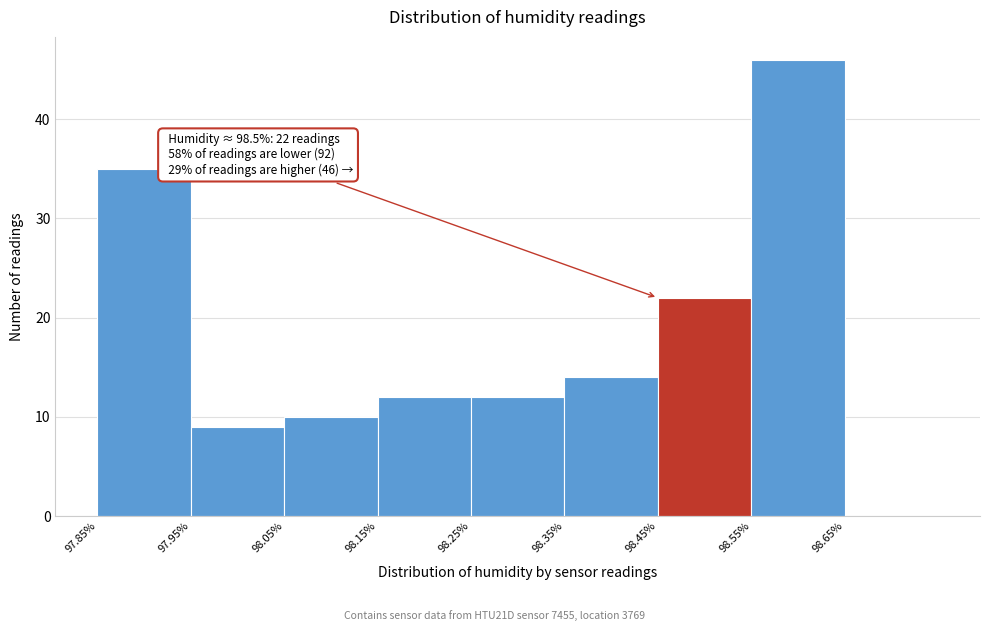

Over which range of the x-axis is the bar tallest?

98.55 to 98.65